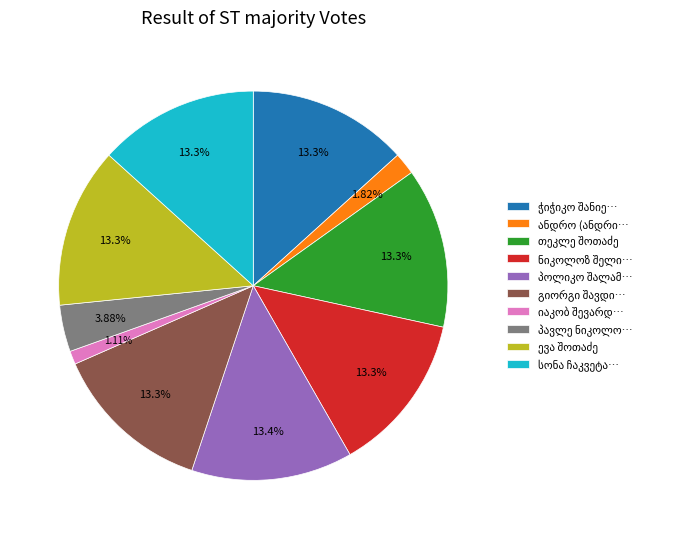

How many segments does this pie chart have?

10